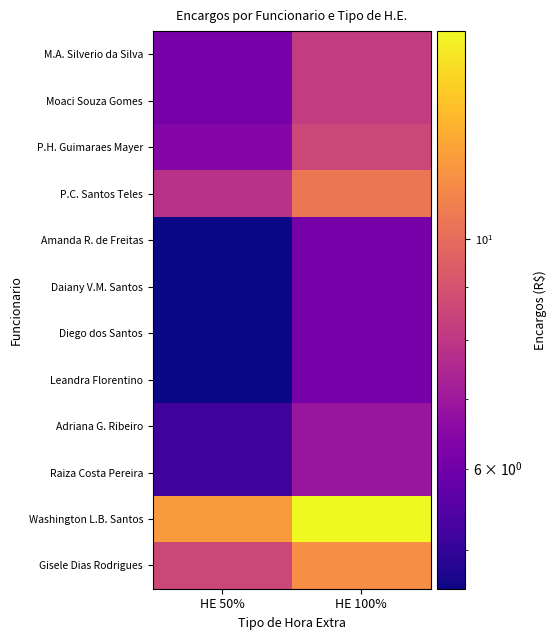

What is the maximum value shown in the chart?

15.9